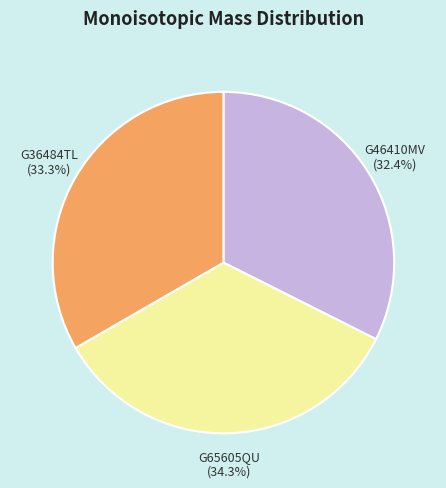

To the nearest percent, what is the combined percentage of G36484TL and G46410MV?

66%